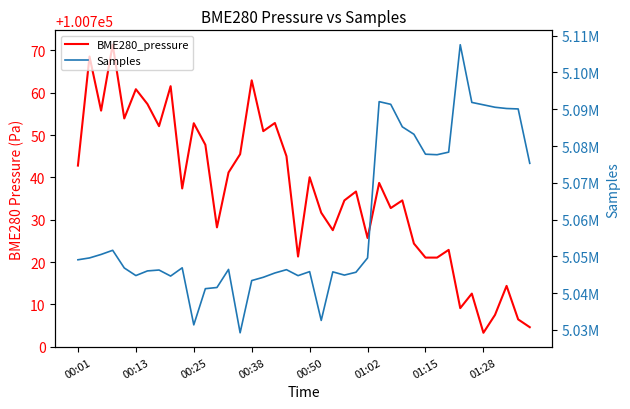

True or false: Samples has a value of 5078345.0 at 32.

True